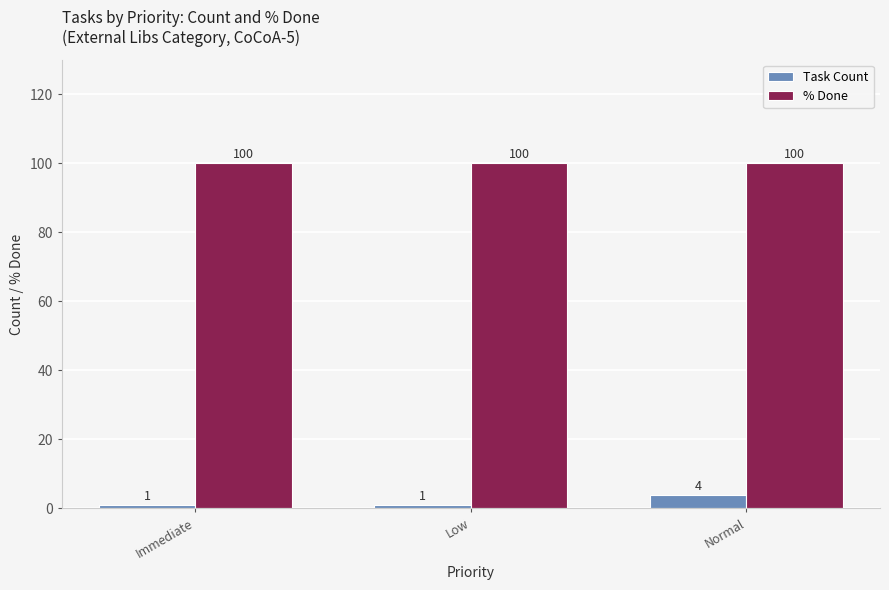

What is the difference between the maximum and minimum values in the Task Count series?

3